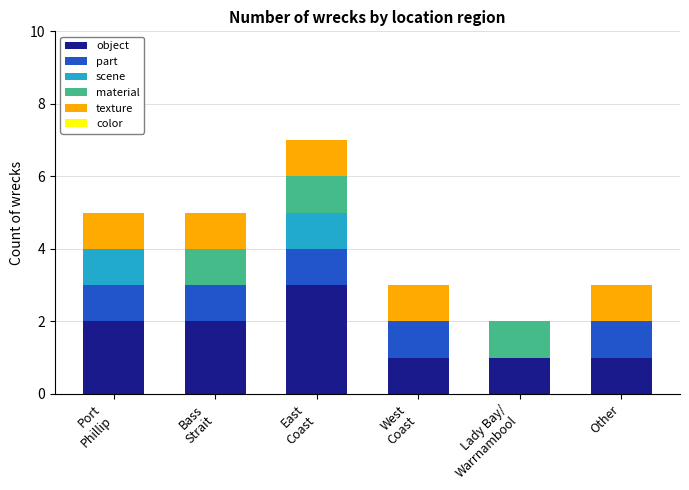

Is it true that object equals 2 at Other?

False